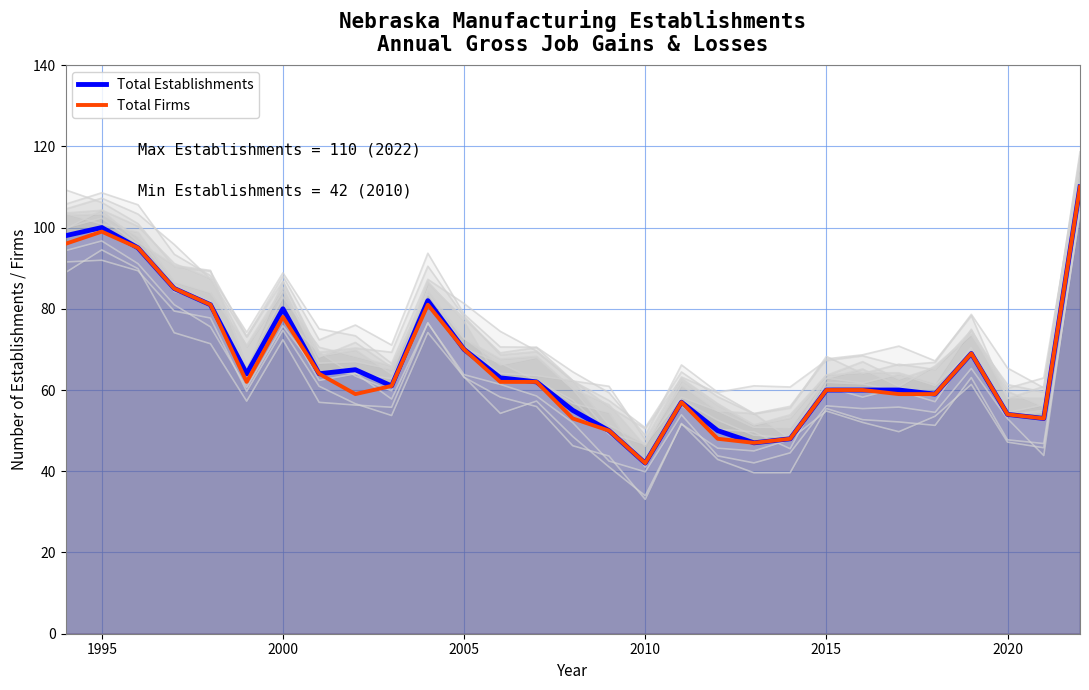

At which label is Total Firms closest to 76?

2000